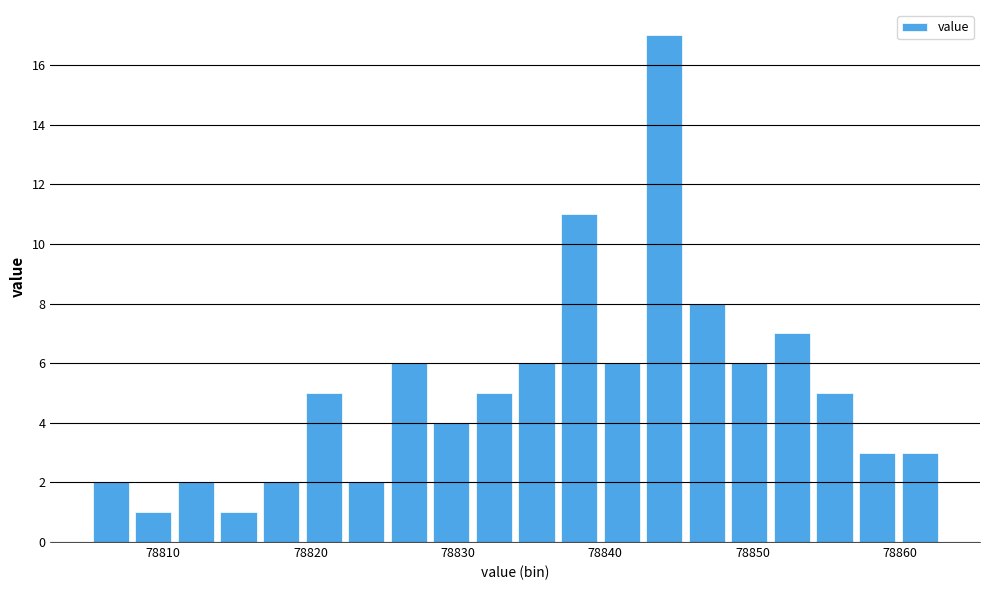

Read against the x-axis, roughly where is the centre of the tallest bar?

78844